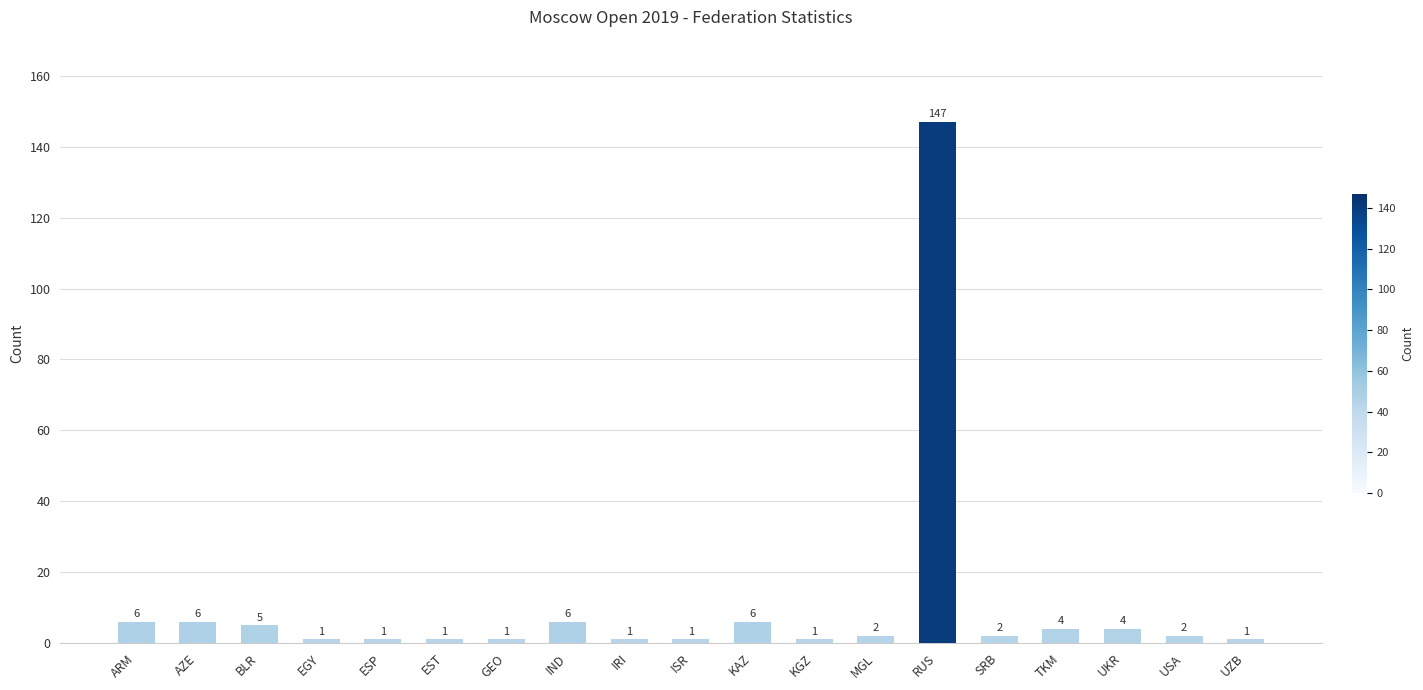

Which label corresponds to the largest value in the chart?

RUS